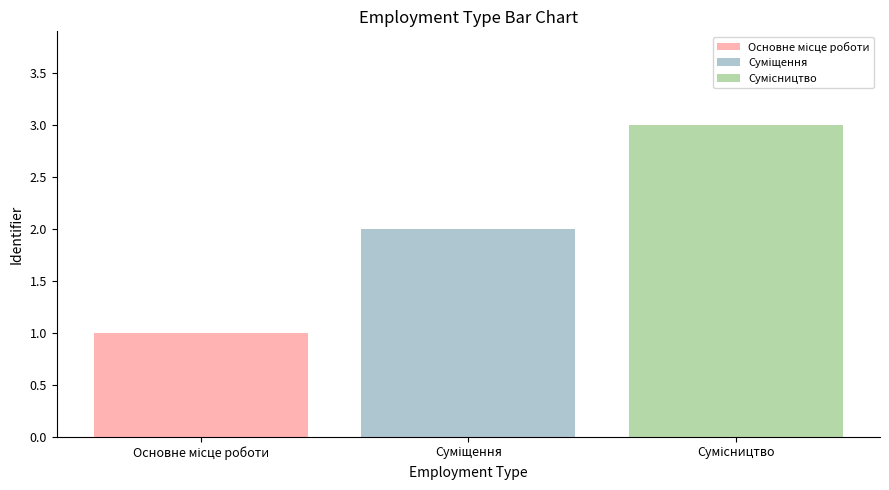

What is the greatest value displayed?

3